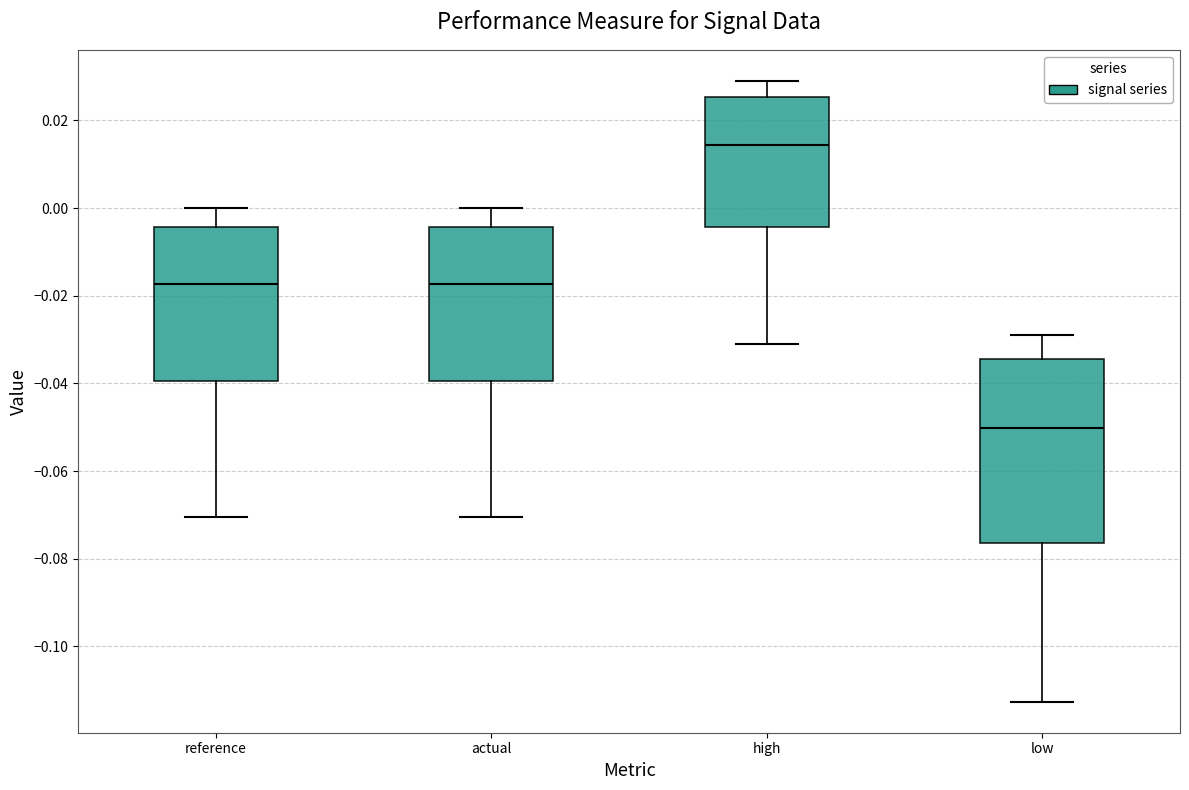

Comparing the boxes themselves (not the whiskers), which one is the tallest?

low